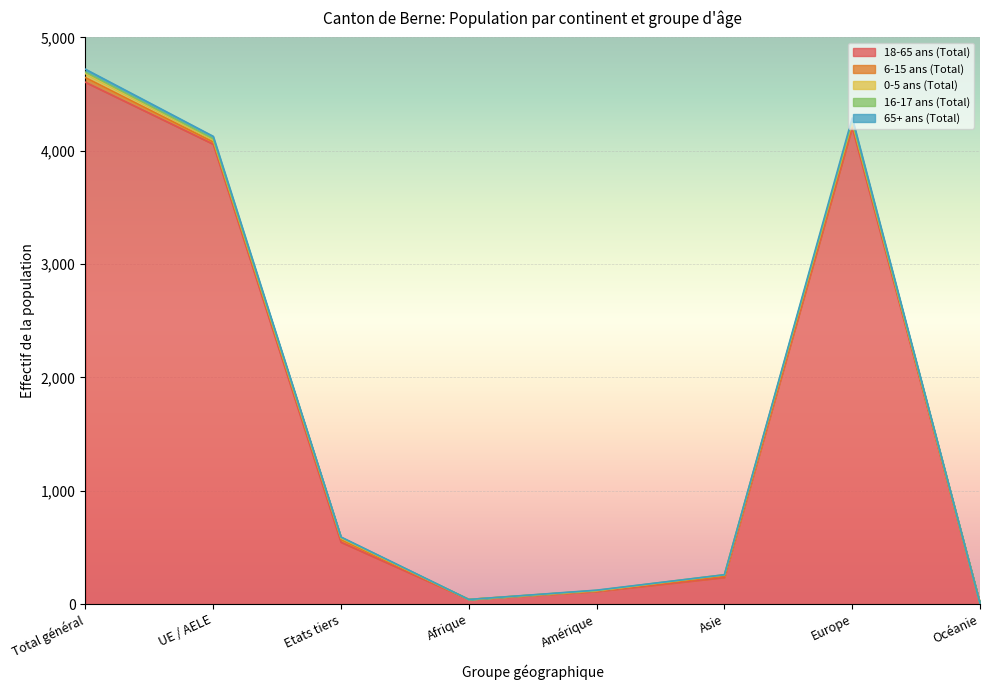

At which category is the sum across all series the highest?

Total général